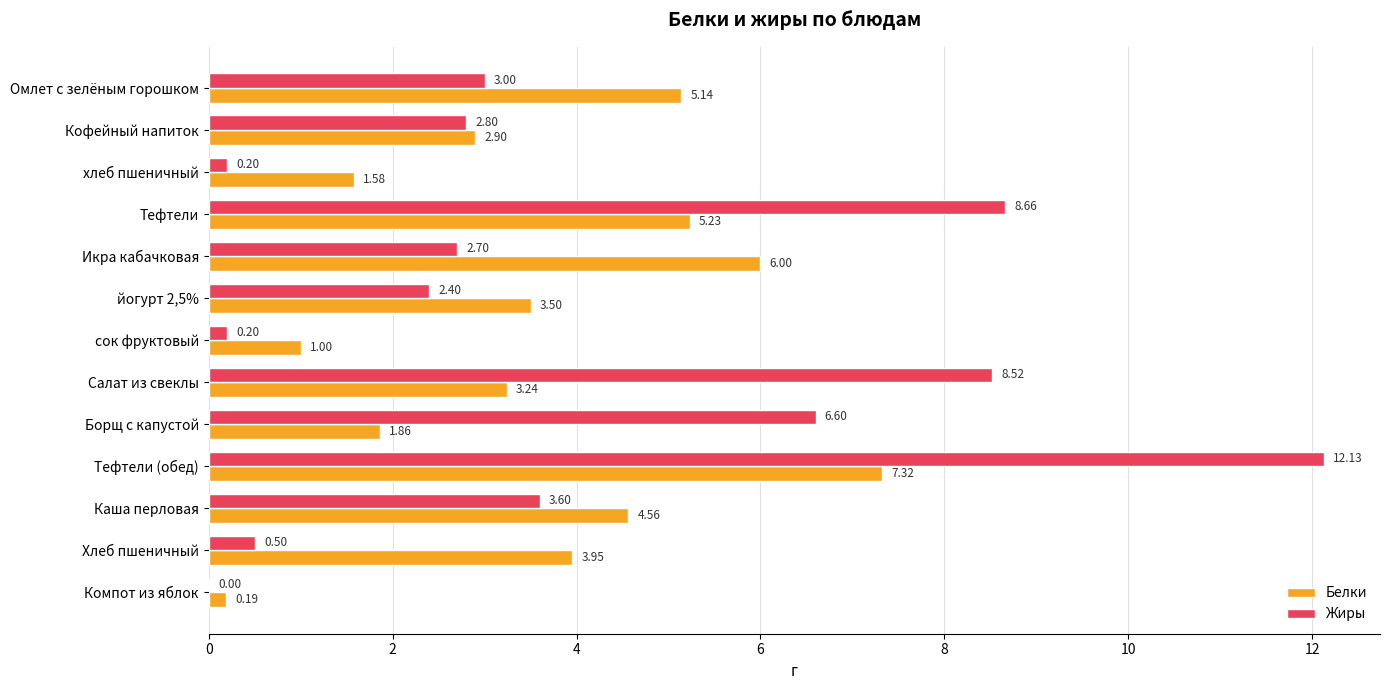

At which category is the sum across all series the highest?

Тефтели (обед)